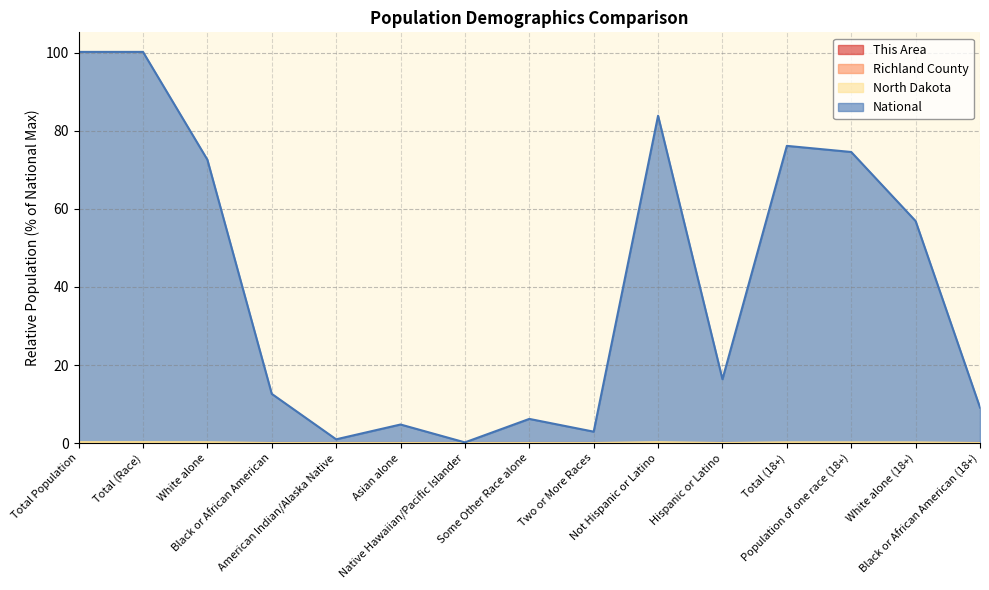

What value does the North Dakota series have at Total (18+)?

0.2